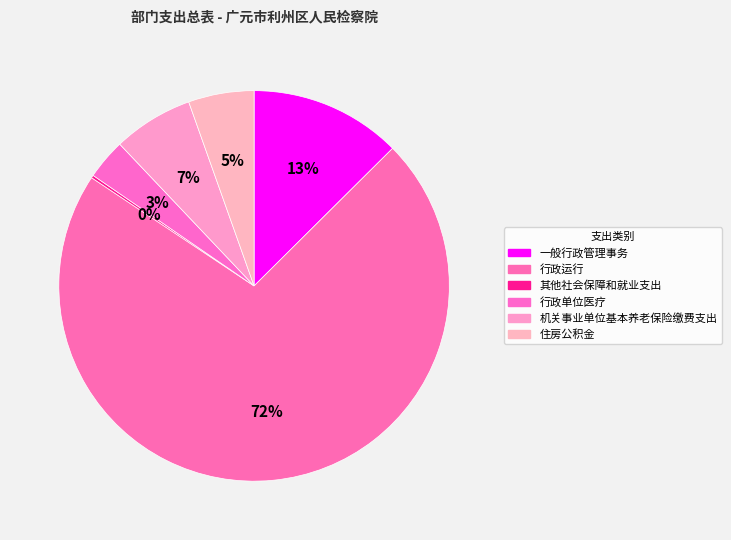

To the nearest percent, what is the combined percentage of 行政单位医疗 and 住房公积金?

9%